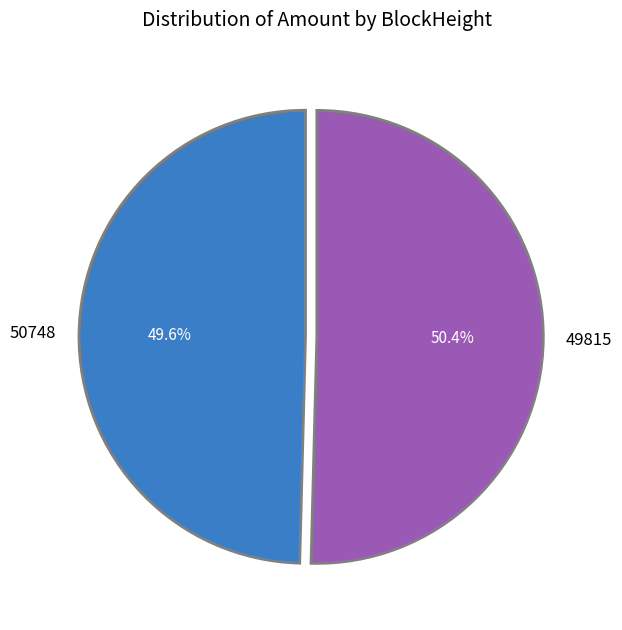

What percentage is the 49815 slice, to the nearest percent?

50%